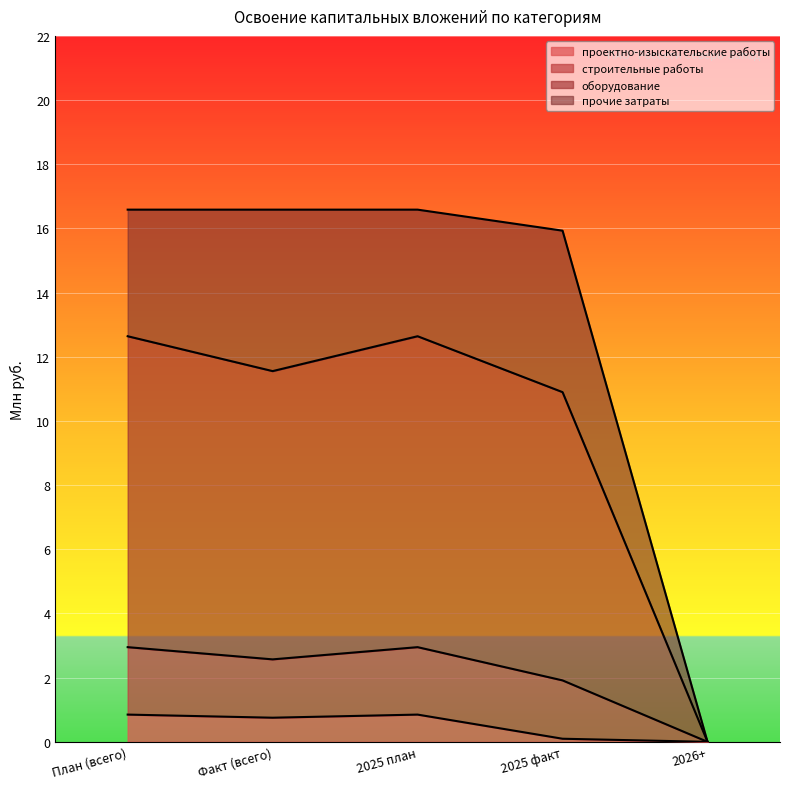

What is the approximate value of проектно-изыскательские работы at План (всего)?

0.8